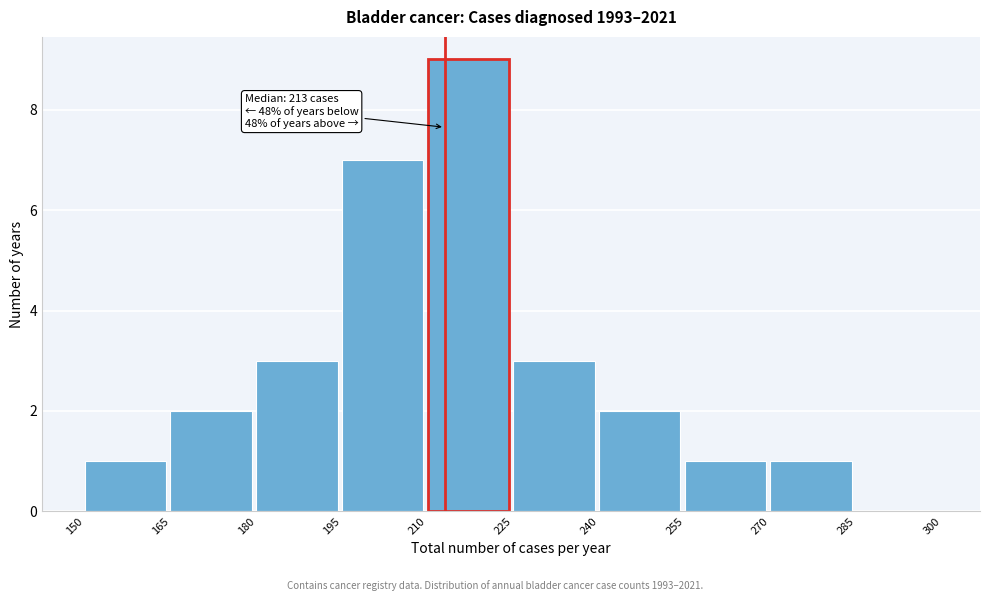

Which range on the x-axis has the tallest bar?

210 to 225